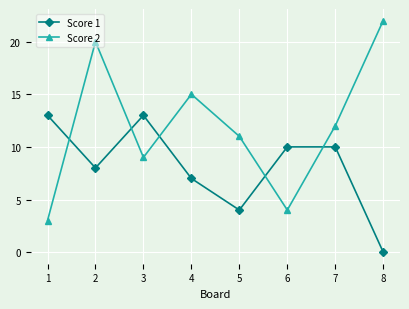

True or false: Score 1 has more than 2 interior local peaks.

False